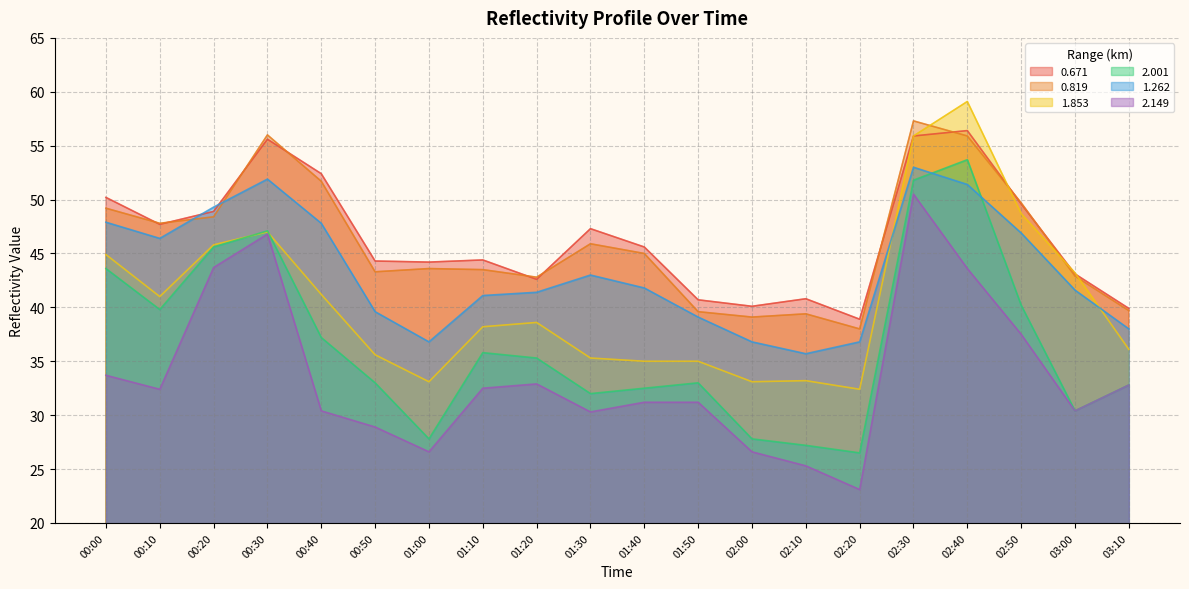

Between which two adjacent categories do 1.262 and 0.819 first intersect?

00:10 and 00:20